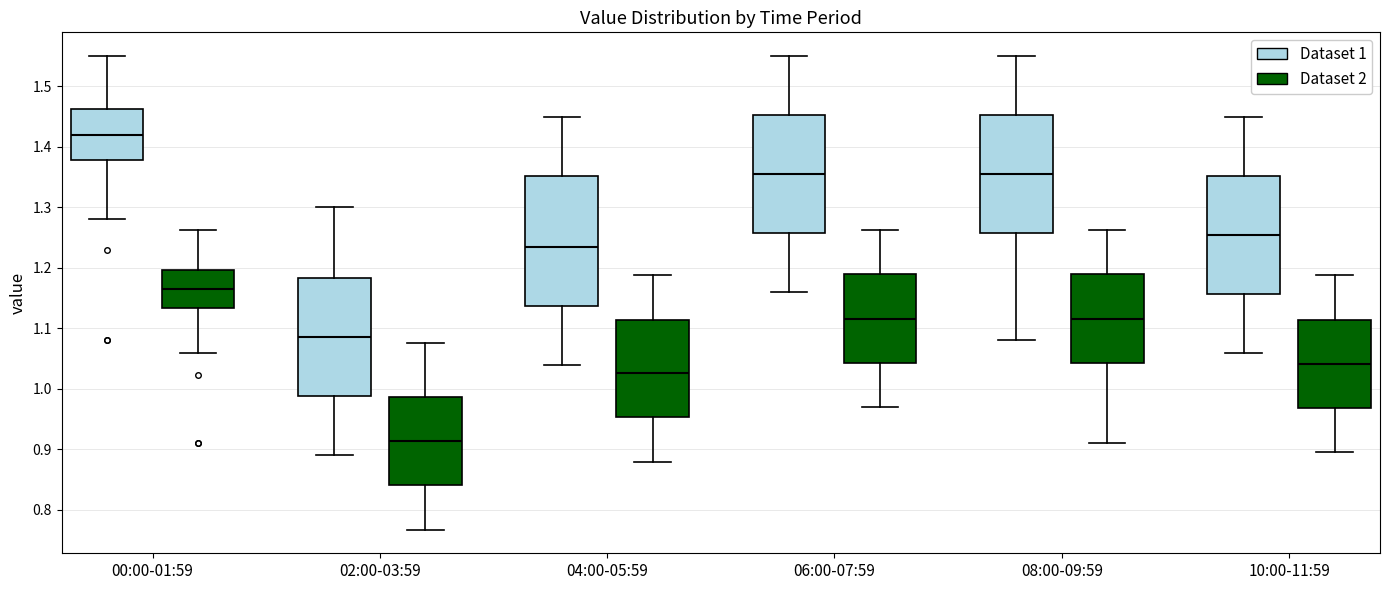

Reading left to right, read every box against the y-axis: the position of its median line, the range the box covers, and the ends of its whiskers. The values are not printed on the chart, so give them approximately, as read against the axis.

00:00-01:59 (Dataset 1): median 1.42, box 1.38 to 1.46, whiskers 1.28 to 1.55
00:00-01:59 (Dataset 2): median 1.17, box 1.13 to 1.20, whiskers 1.06 to 1.26
02:00-03:59 (Dataset 1): median 1.09, box 0.99 to 1.18, whiskers 0.89 to 1.30
02:00-03:59 (Dataset 2): median 0.91, box 0.84 to 0.99, whiskers 0.77 to 1.08
04:00-05:59 (Dataset 1): median 1.24, box 1.14 to 1.35, whiskers 1.04 to 1.45
04:00-05:59 (Dataset 2): median 1.03, box 0.95 to 1.11, whiskers 0.88 to 1.19
06:00-07:59 (Dataset 1): median 1.36, box 1.26 to 1.45, whiskers 1.16 to 1.55
06:00-07:59 (Dataset 2): median 1.12, box 1.04 to 1.19, whiskers 0.97 to 1.26
08:00-09:59 (Dataset 1): median 1.36, box 1.26 to 1.45, whiskers 1.08 to 1.55
08:00-09:59 (Dataset 2): median 1.12, box 1.04 to 1.19, whiskers 0.91 to 1.26
10:00-11:59 (Dataset 1): median 1.26, box 1.16 to 1.35, whiskers 1.06 to 1.45
10:00-11:59 (Dataset 2): median 1.04, box 0.97 to 1.11, whiskers 0.90 to 1.19